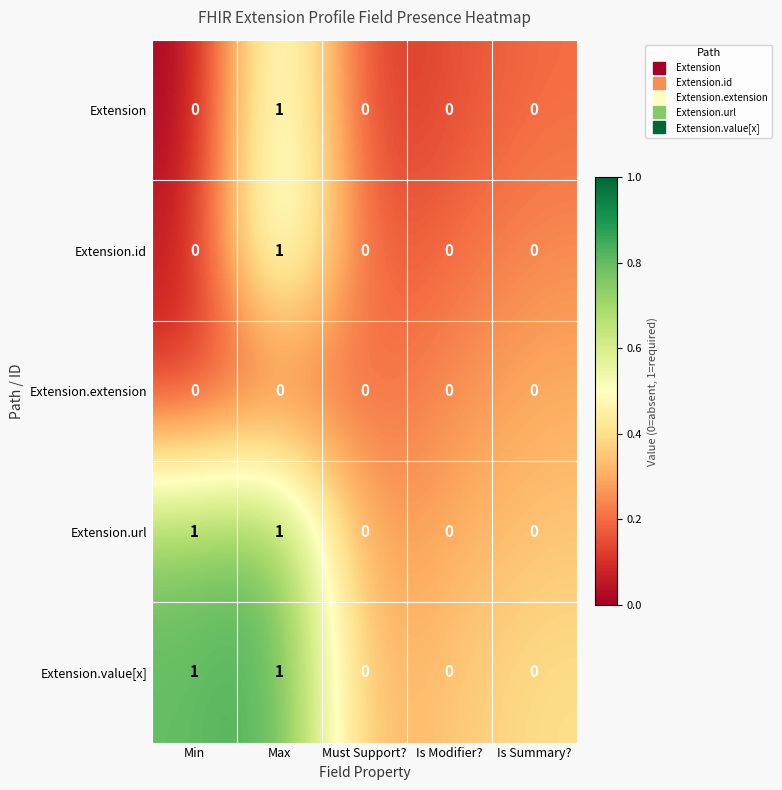

How many series are shown in this chart?

5